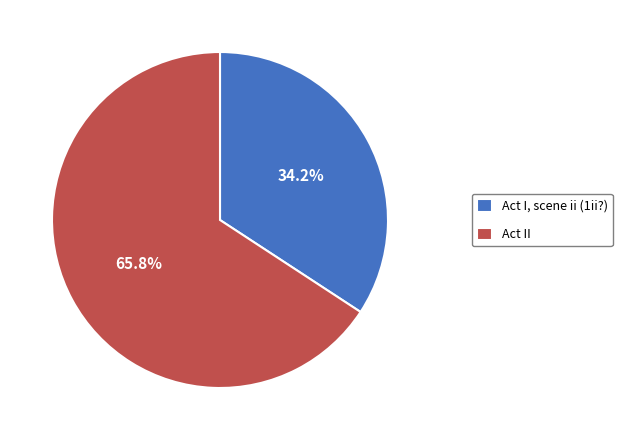

Rank the categories by value from lowest to highest.

Act I, scene ii (1ii?), Act II